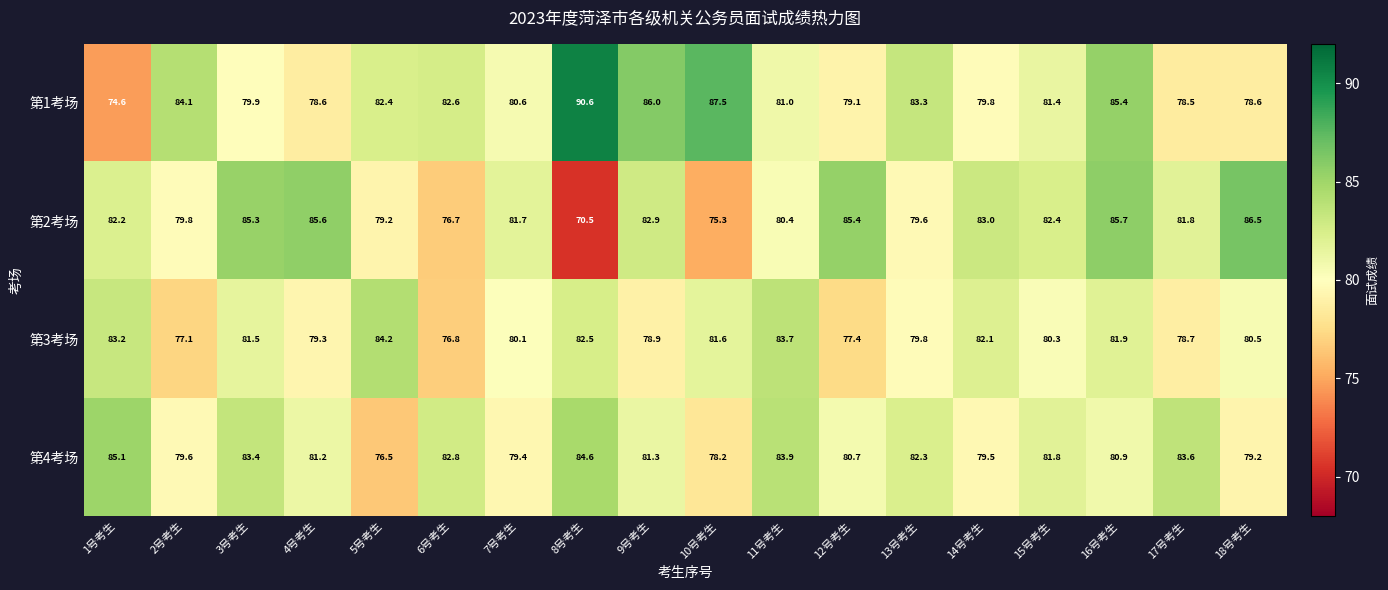

The value of 第4考场 at 6号考生 is 38.4. True or false?

False